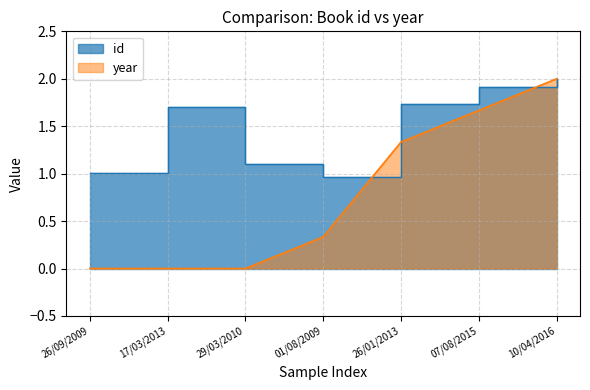

What is the highest value of the year series?

2.0